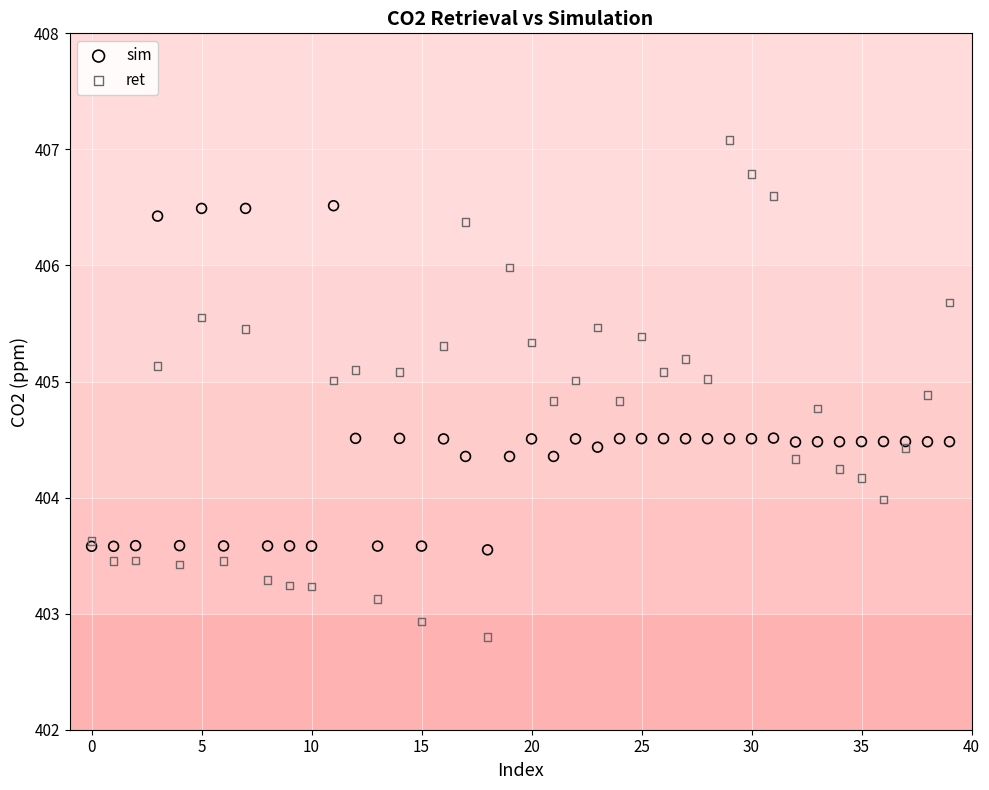

Which series reaches the minimum Y coordinate?

ret